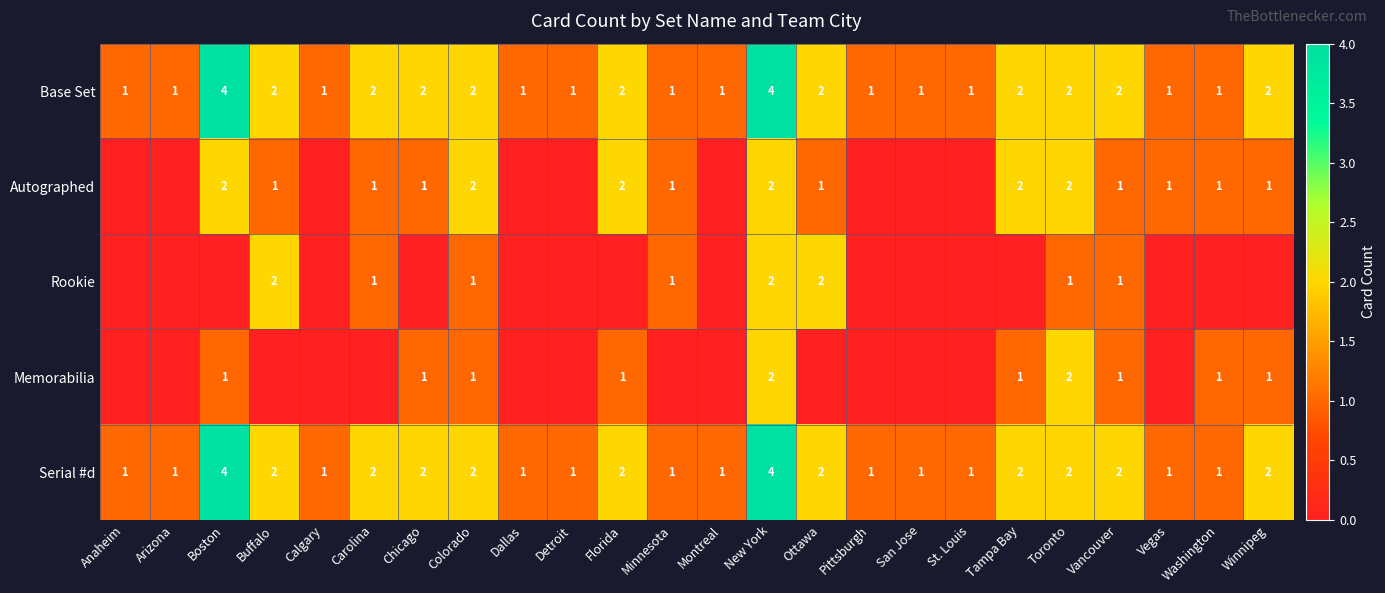

True or false: Base Set has a value of 2 at Carolina.

True